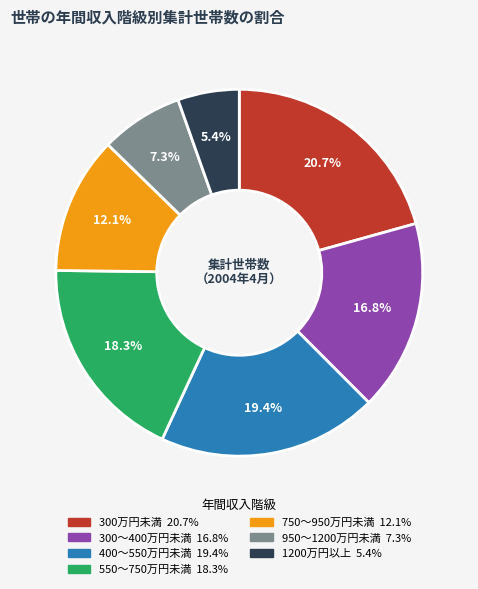

What percentage is the 300～400万円未満 slice, to the nearest percent?

17%